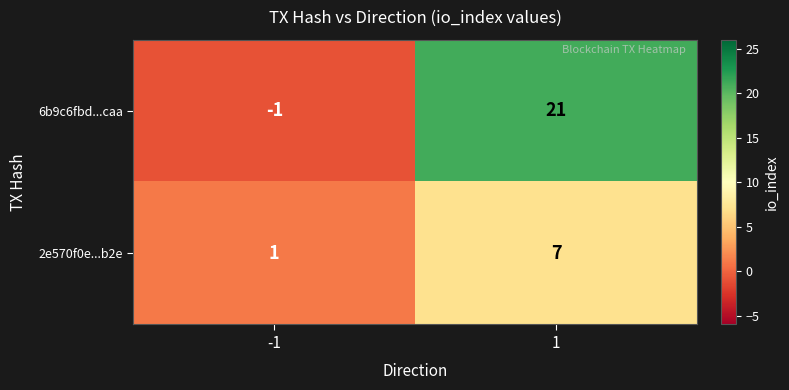

Reading right to left, list all the values displayed in this chart.

6b9c6fbd...caa: 1=21	-1=-1
2e570f0e...b2e: 1=7	-1=1